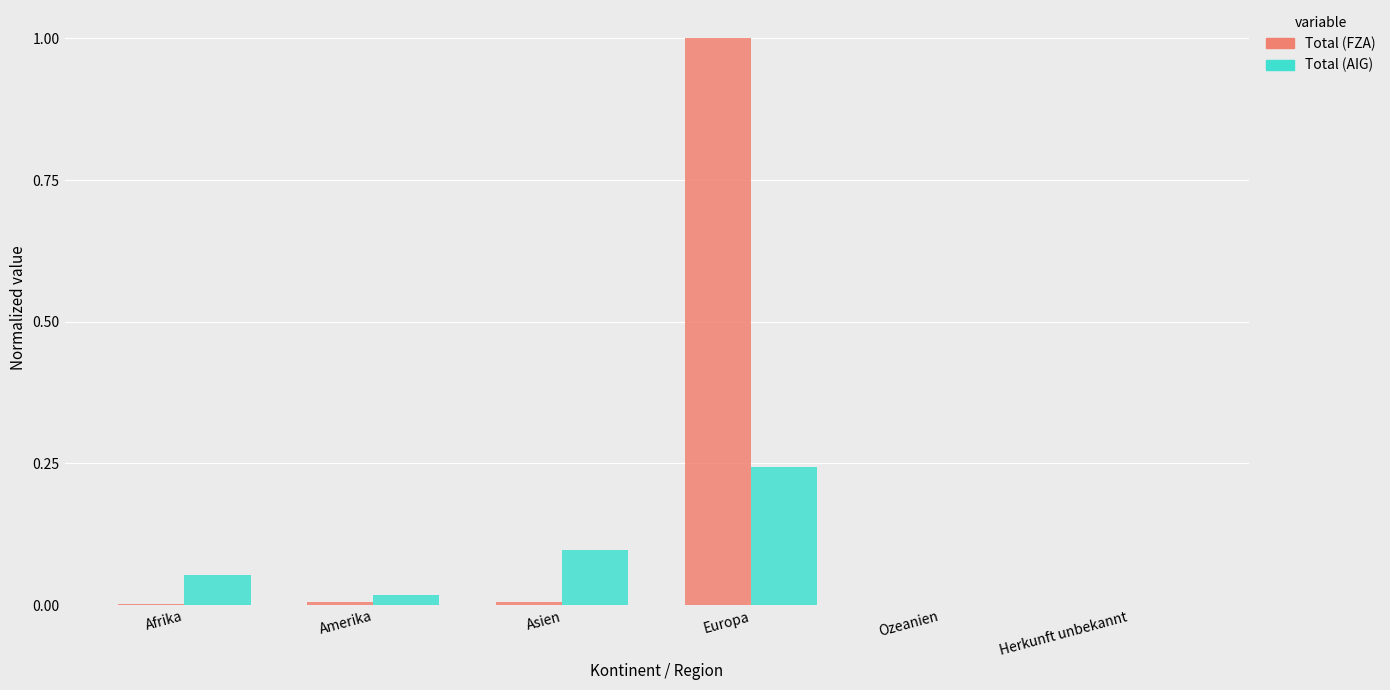

What is the approximate value of Total (FZA) at Europa?

1.0